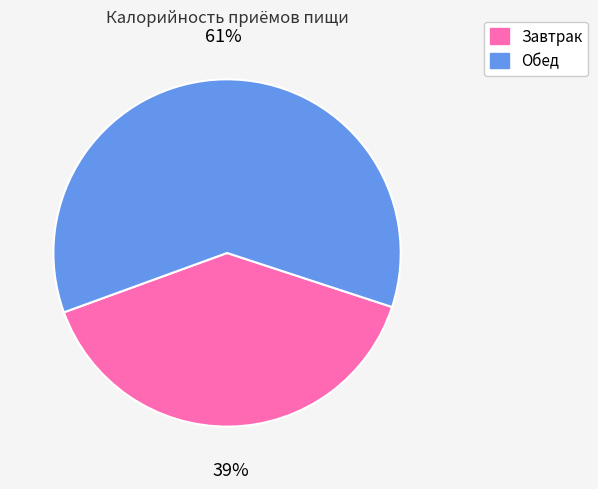

How many segments does this pie chart have?

2